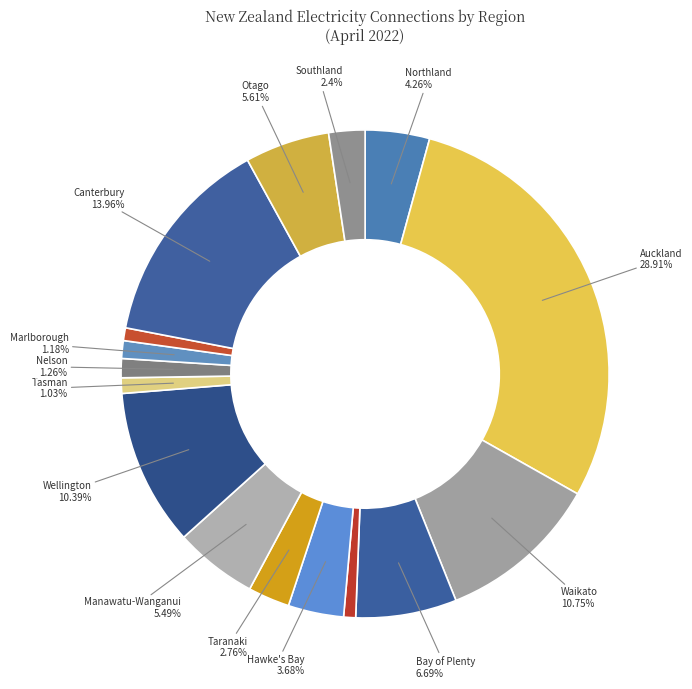

Count the number of slices in the pie.

16